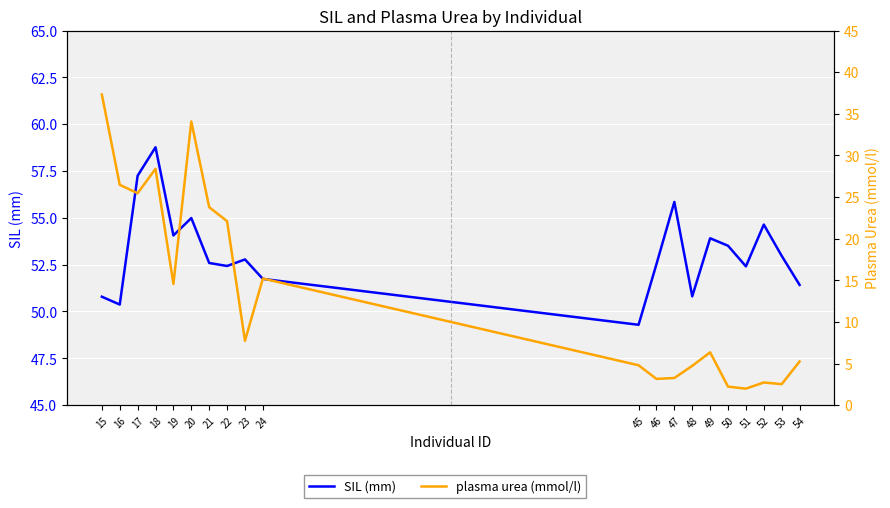

What value does the SIL (mm) series have at 45?

49.3